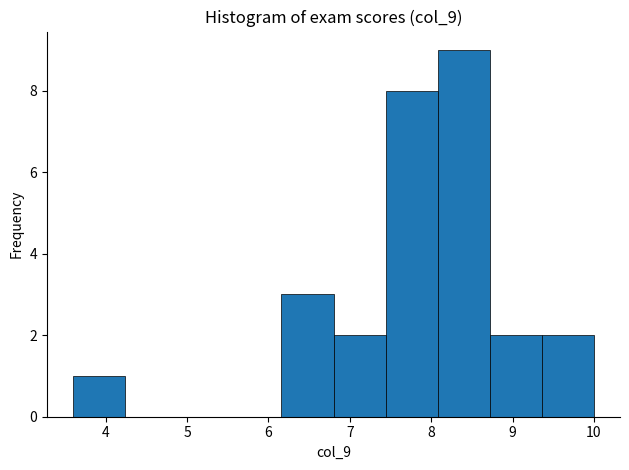

Which range on the x-axis has the tallest bar?

8.08 to 8.72